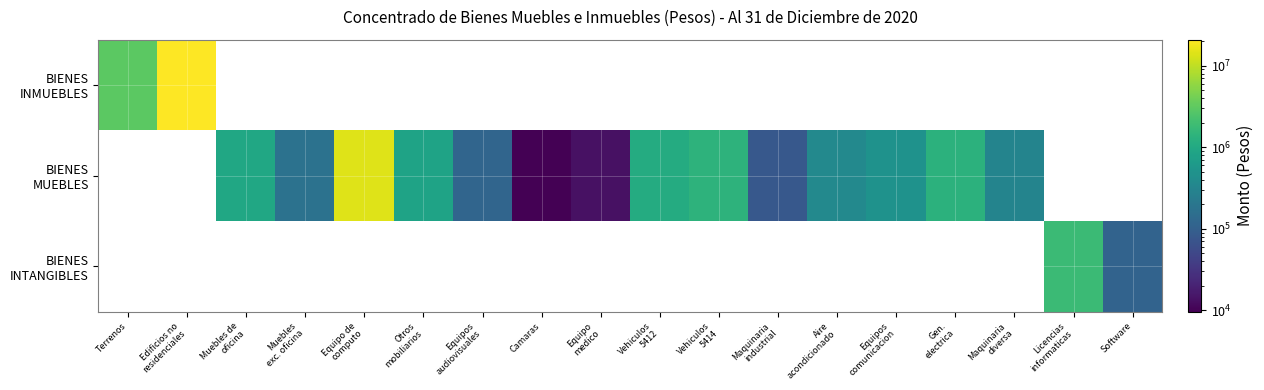

How many series are shown in this chart?

3